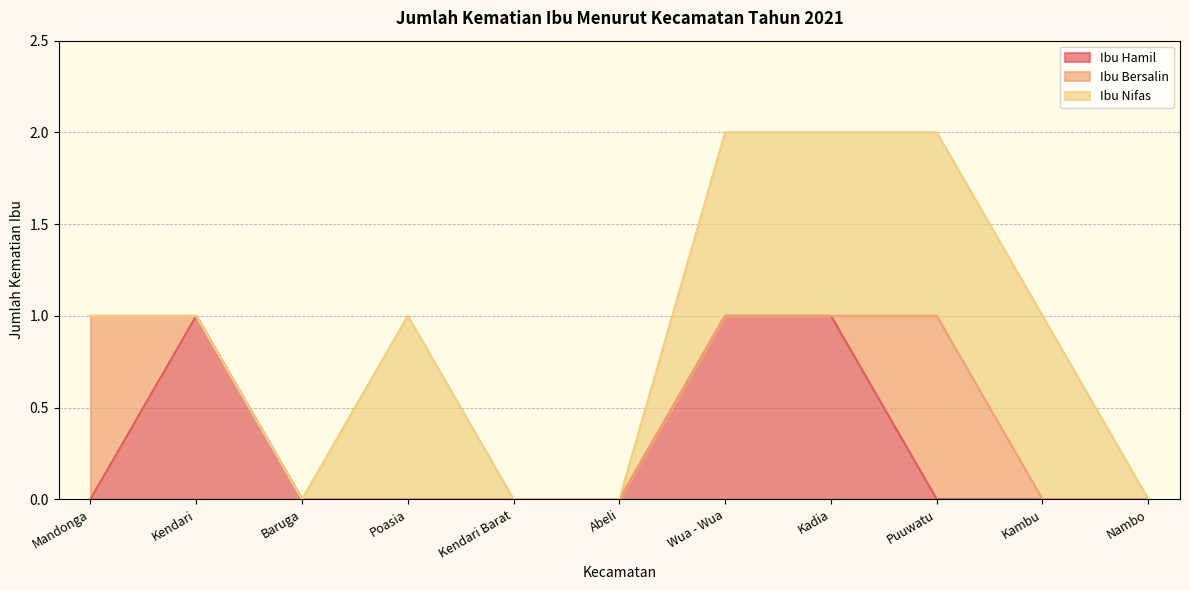

At Kendari Barat, list the series in order from smallest to largest.

Ibu Hamil, Ibu Bersalin, Ibu Nifas